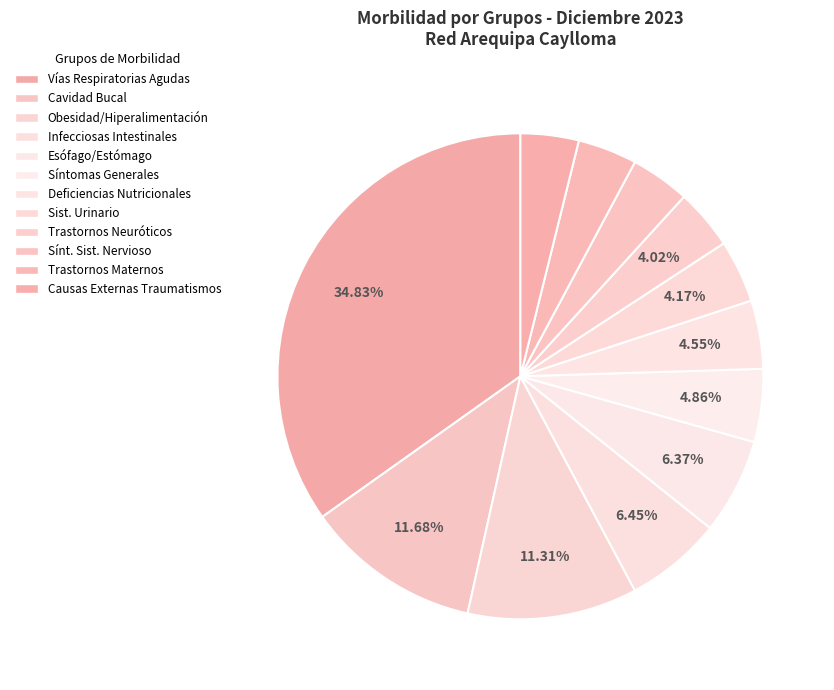

How many segments does this pie chart have?

12